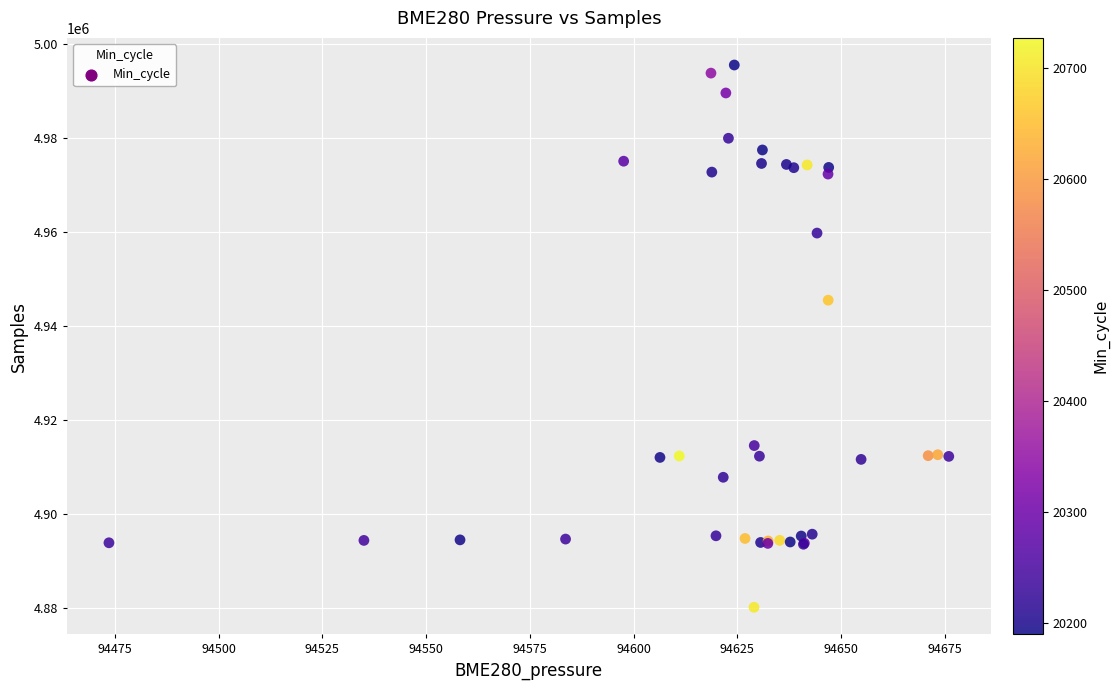

What Y value in the scatter plot is closest to 4937898?

4945550